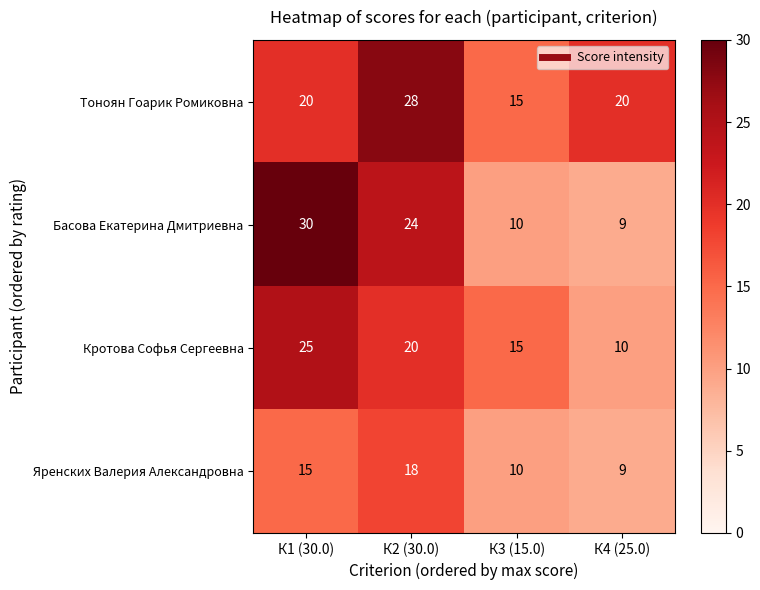

At which category does the chart reach its peak across all series?

К1 (30.0)